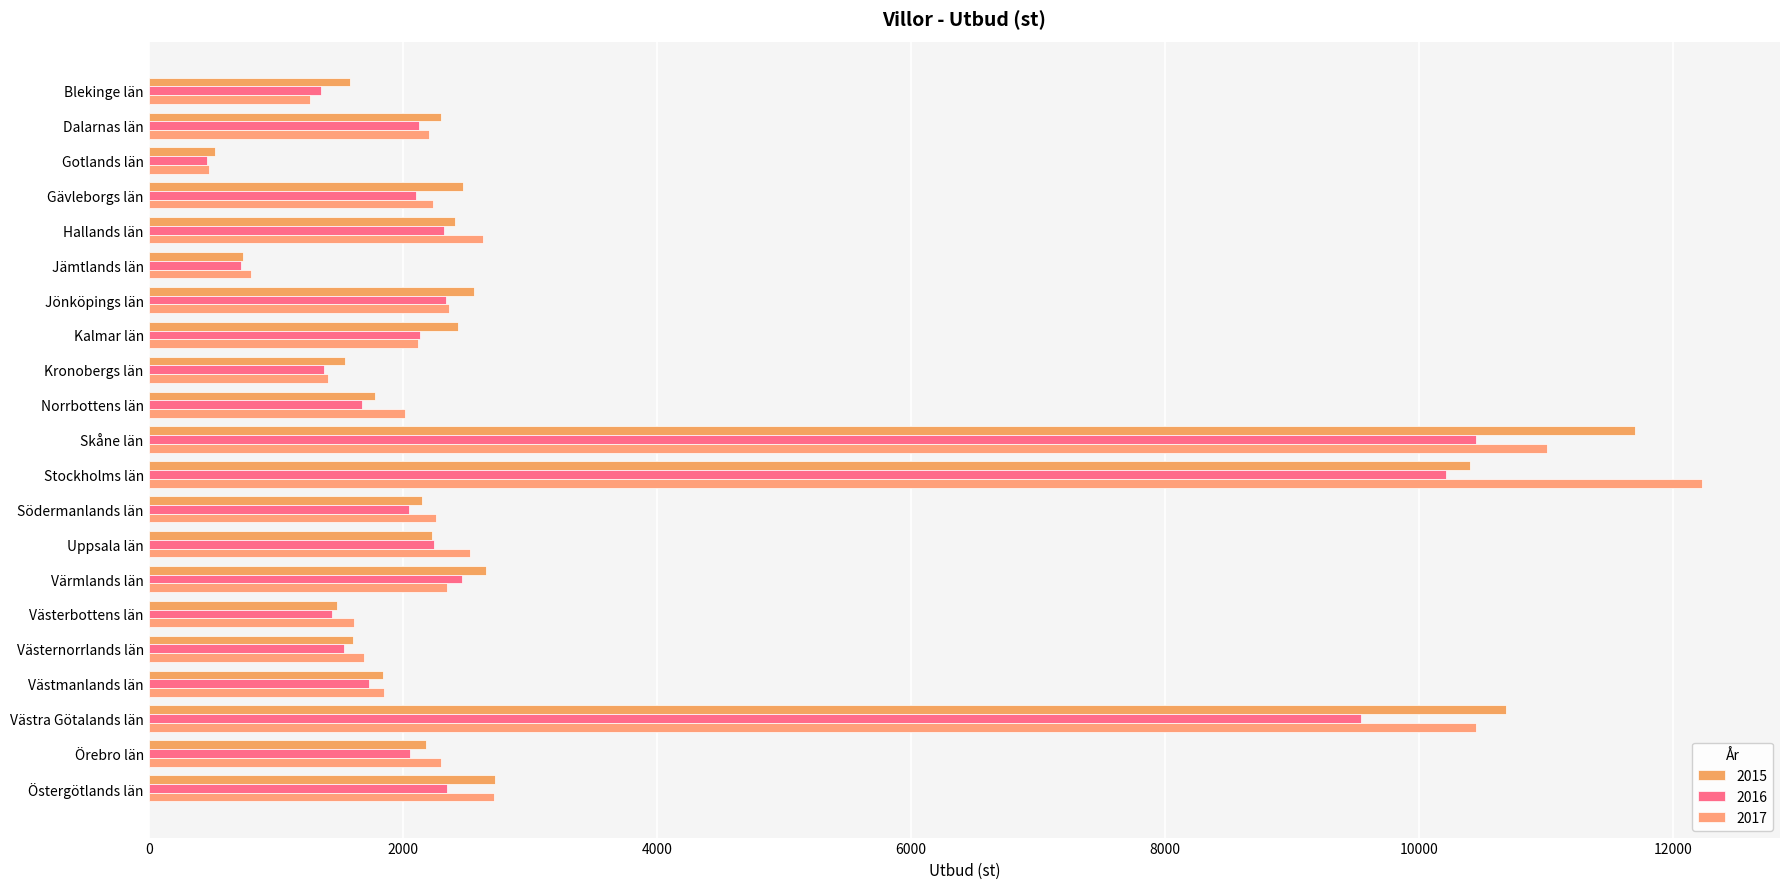

How many series are shown in this chart?

3